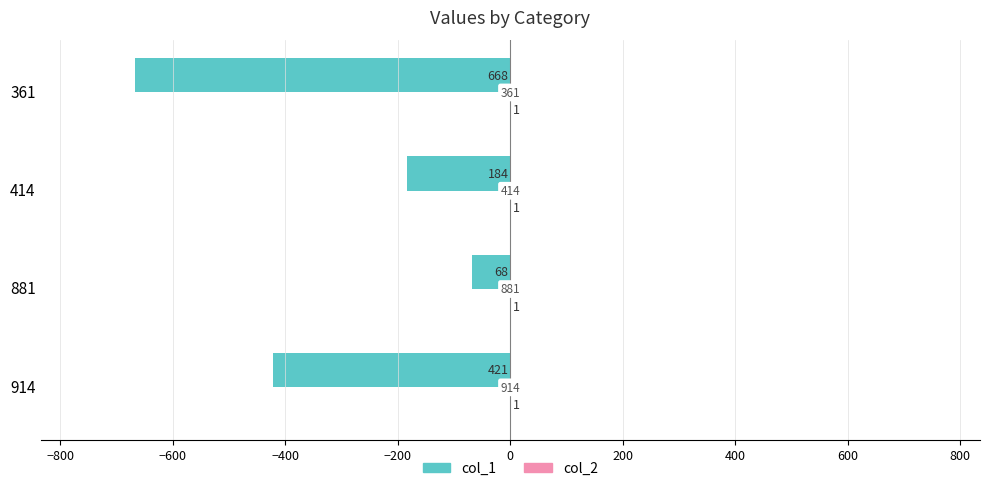

How many values in the col_1 series exceed -184?

1